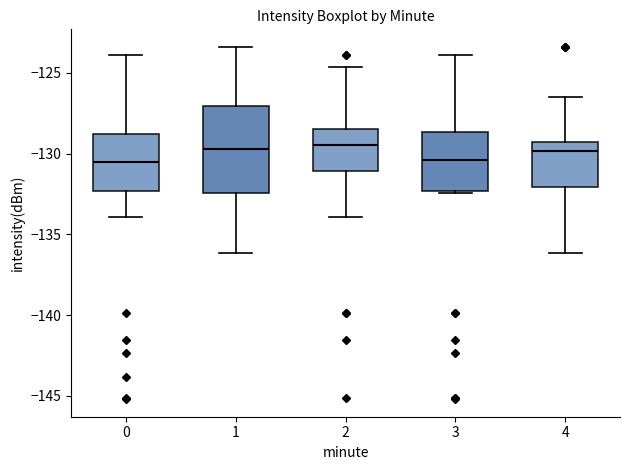

Reading left to right, read every box against the y-axis: the position of its median line, the range the box covers, and the ends of its whiskers. The values are not printed on the chart, so give them approximately, as read against the axis.

0: median -130.5, box -132.5 to -129.0, whiskers -134.0 to -124.0
1: median -129.5, box -132.5 to -127.0, whiskers -136.0 to -123.5
2: median -129.5, box -131.0 to -128.5, whiskers -134.0 to -124.5
3: median -130.5, box -132.5 to -128.5, whiskers -132.5 to -124.0
4: median -130.0, box -132.0 to -129.5, whiskers -136.0 to -126.5